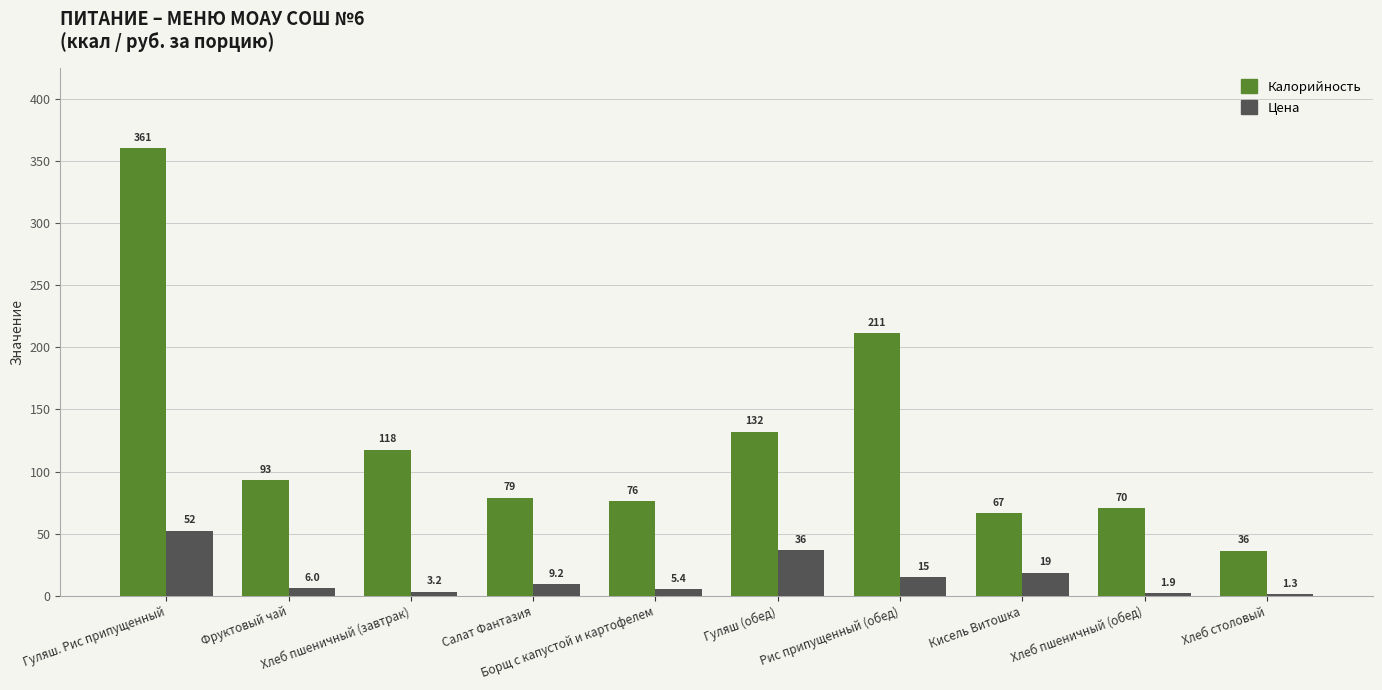

What is the greatest value displayed?

360.5